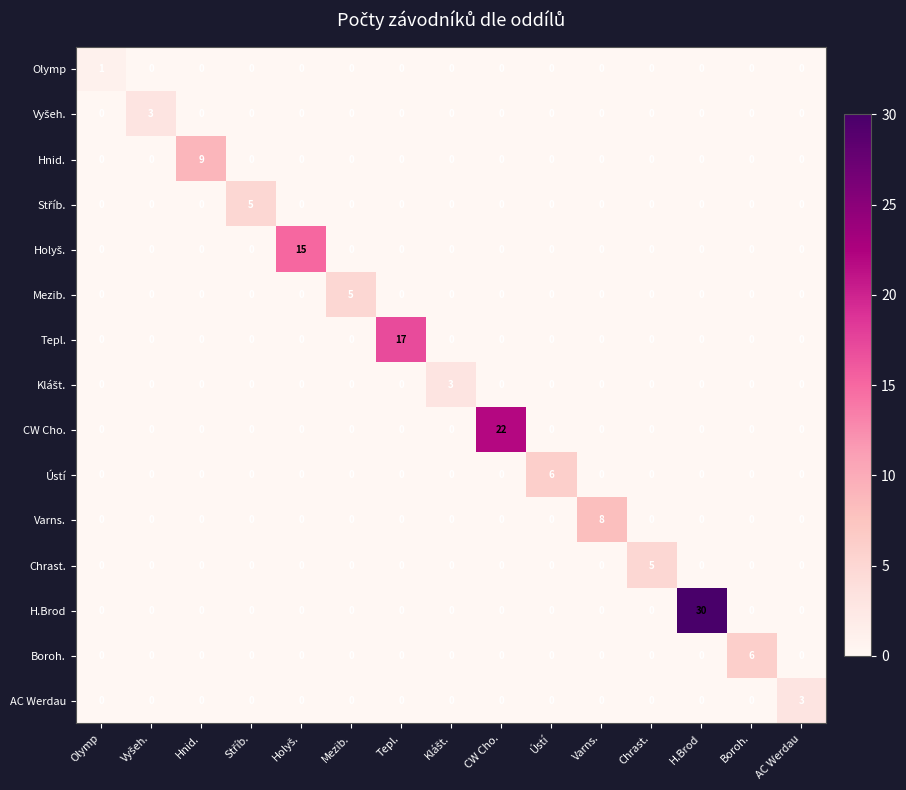

Which series has the largest range (max minus min)?

H.Brod